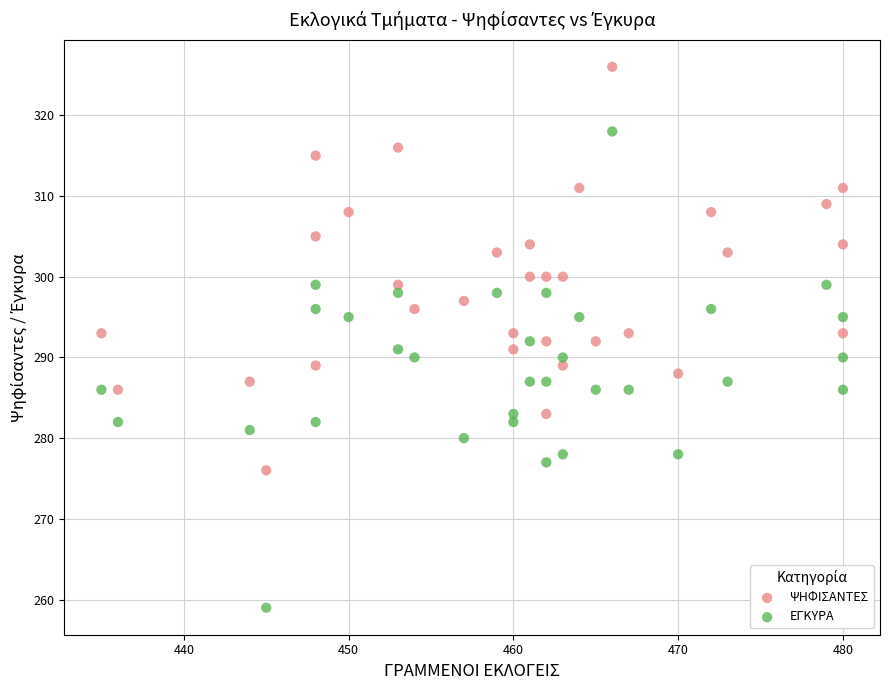

Which series has the widest spread of Y values?

ΕΓΚΥΡΑ